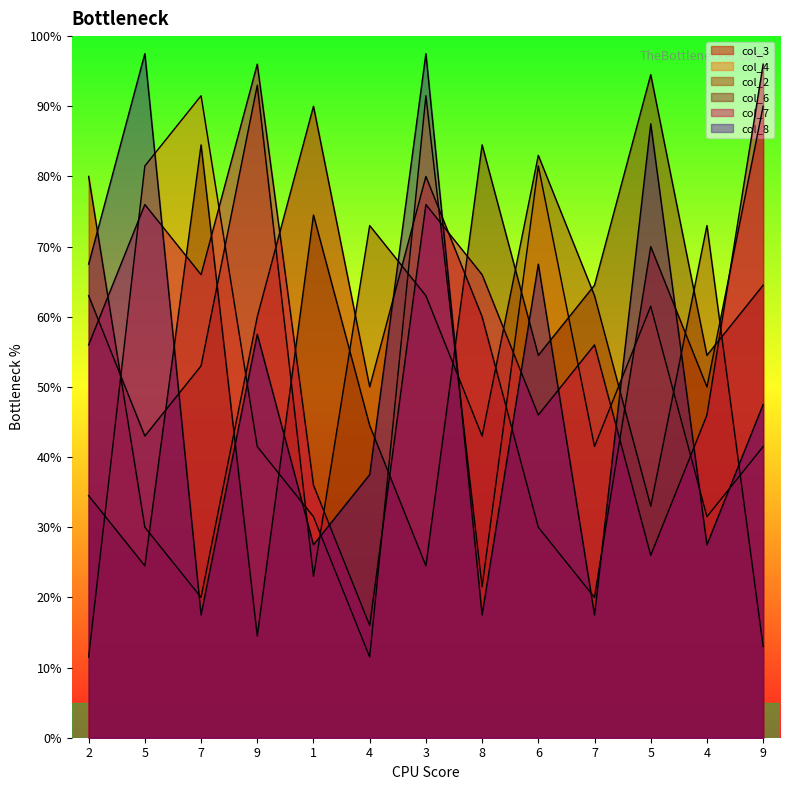

How many times do col_2 and col_8 cross each other?

8